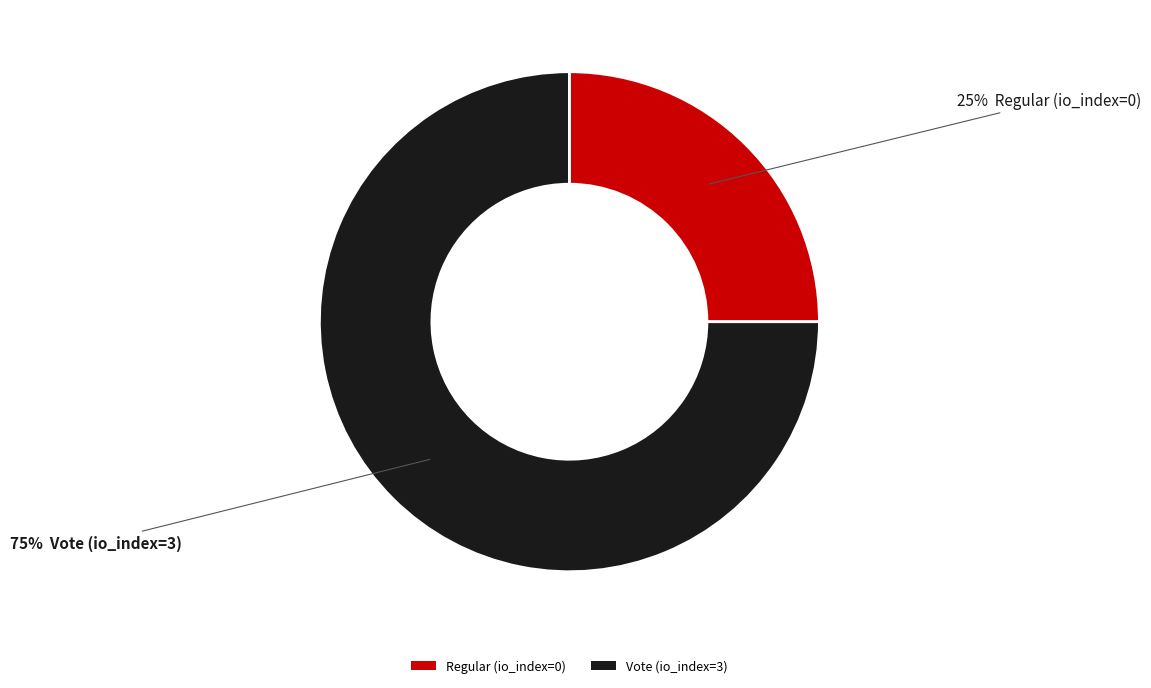

True or false: Regular (io_index=0) accounts for 25% of the total.

True